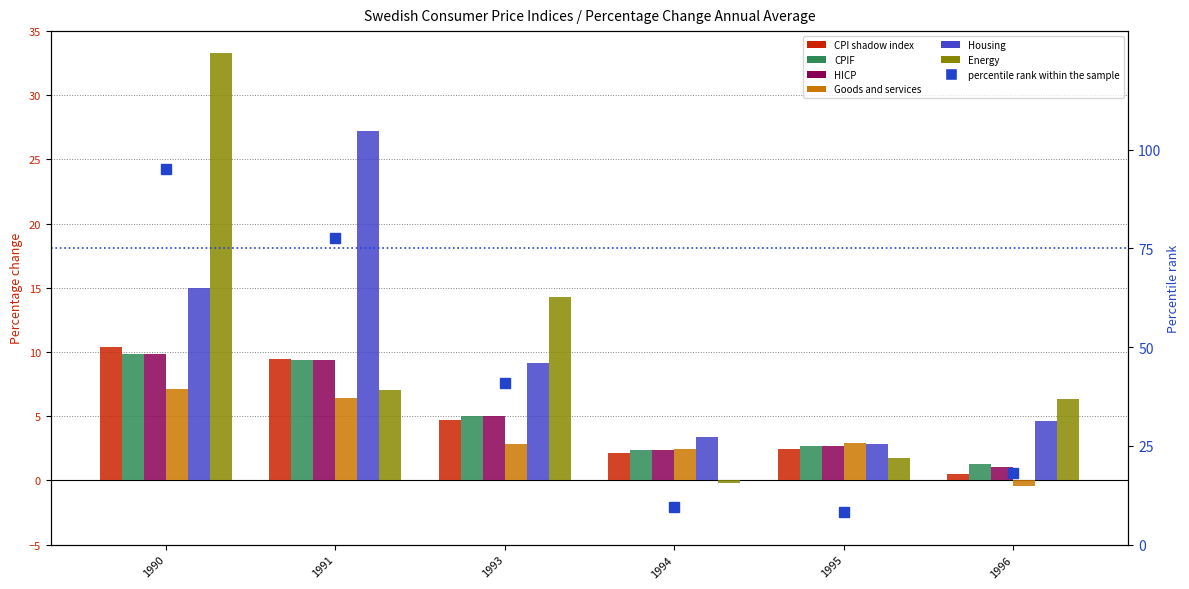

What are all the series names shown in the legend?

CPI shadow index, CPIF, HICP, Goods and services, Housing, Energy